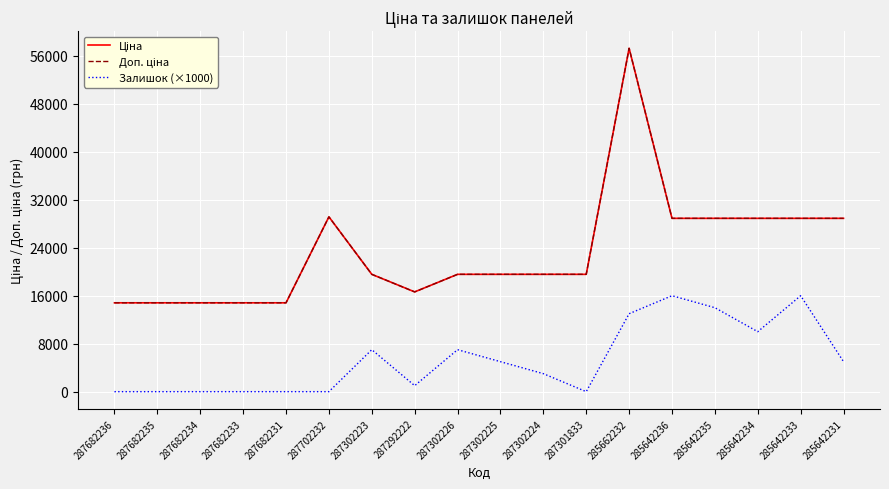

Where does the Доп. ціна series first go above 19564?

287702232